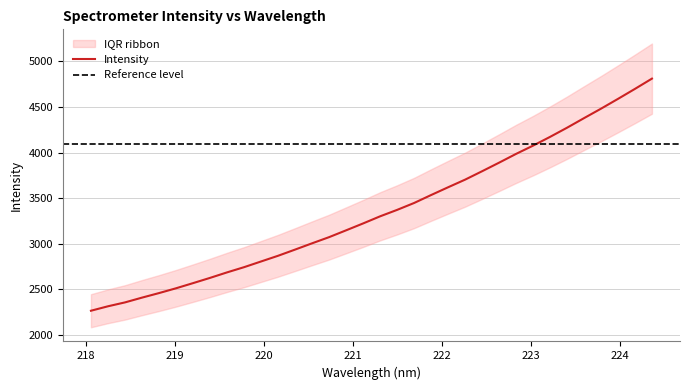

What is the change in value from 218.0596 to 223.5987?

+2112.2